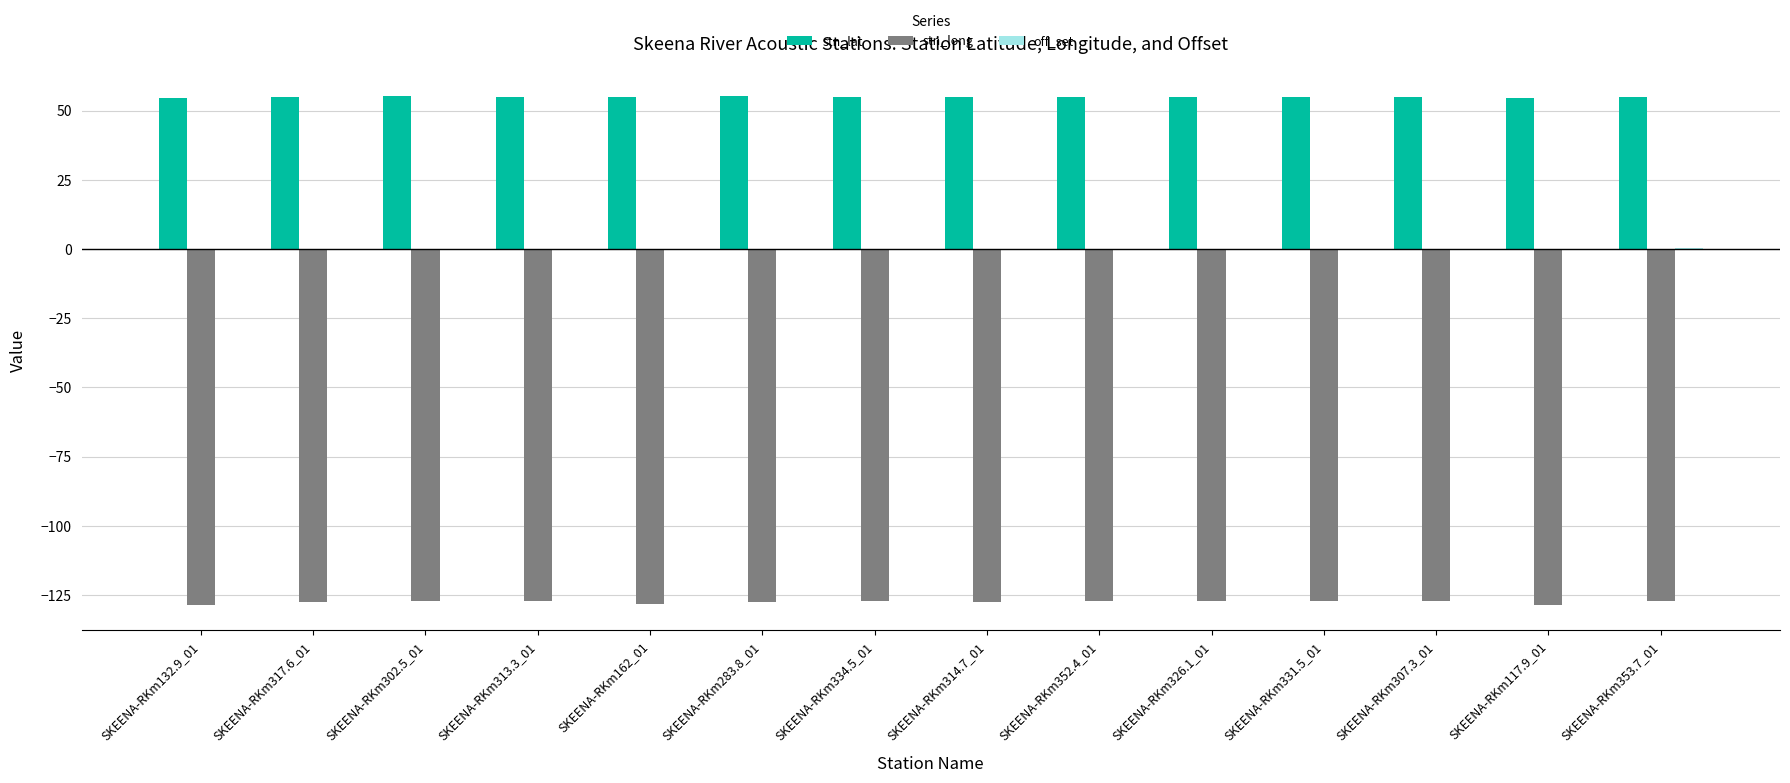

What is the total value across all series at SKEENA-RKm352.4_01?

-72.4